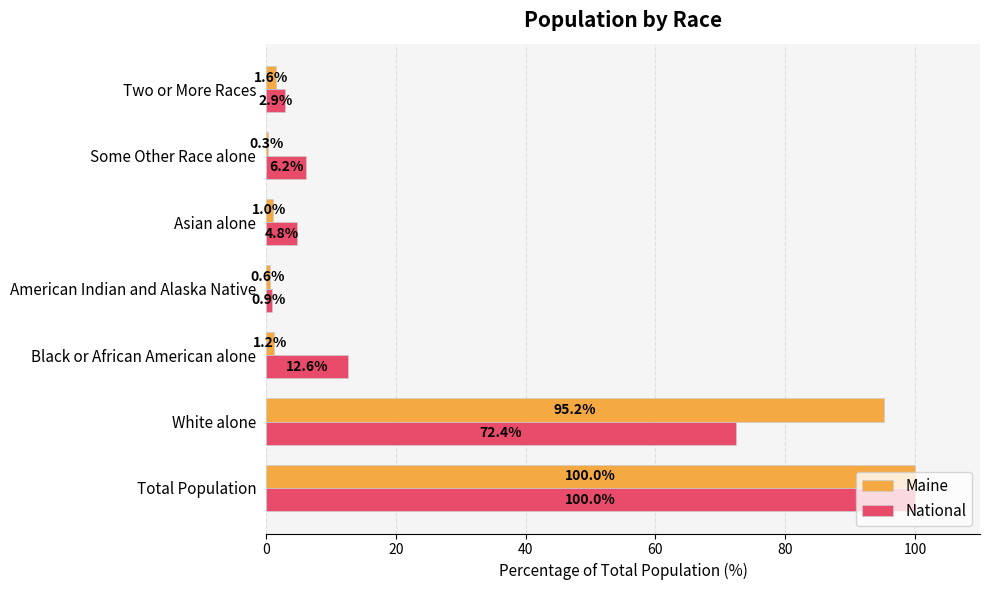

Between White alone and Asian alone, which series saw the biggest shift?

Maine